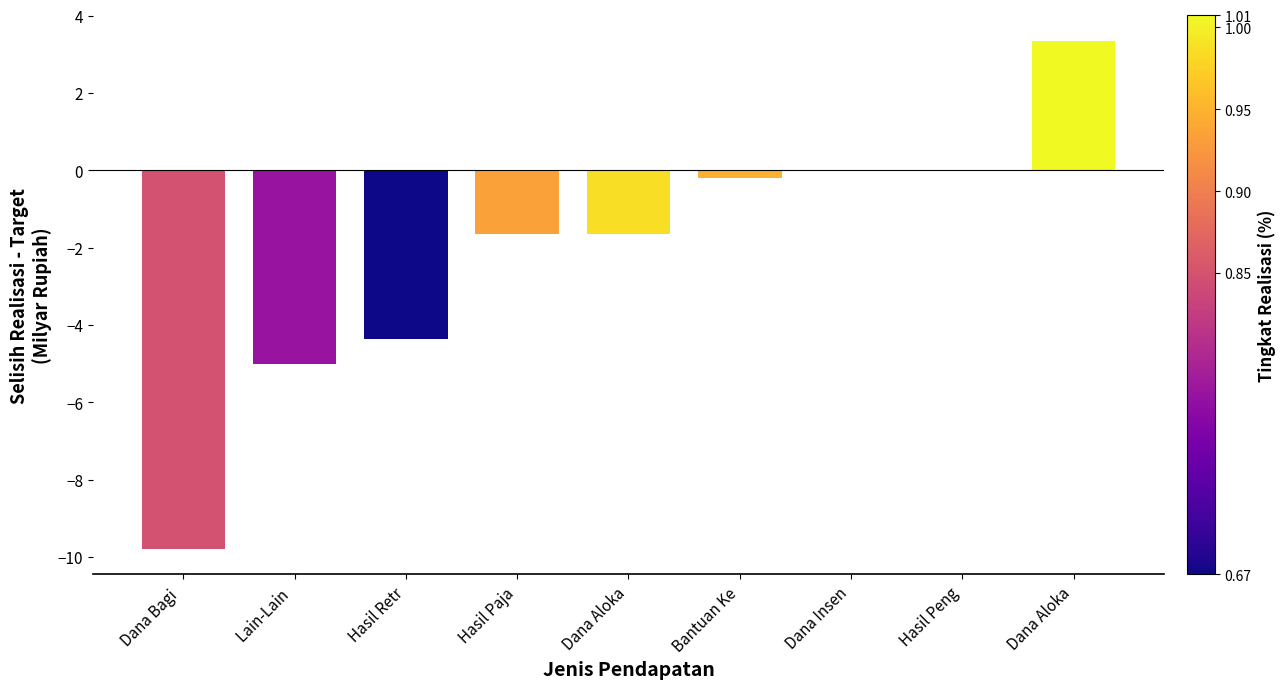

How many data points does each series have?

9